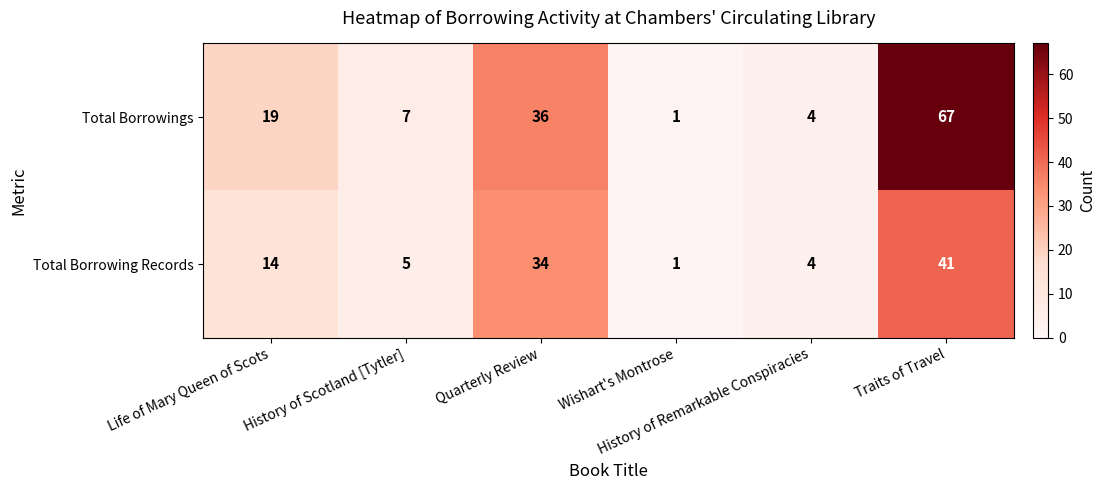

List the series in order of their overall mean, lowest first.

Total Borrowing Records, Total Borrowings